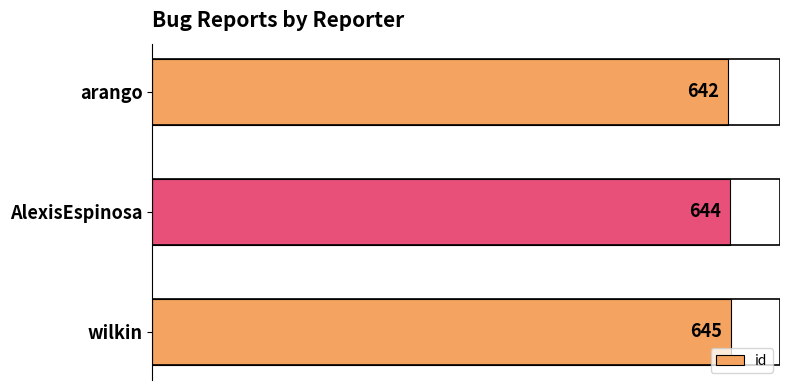

Are the bars grouped side by side (vs. stacked)?

No